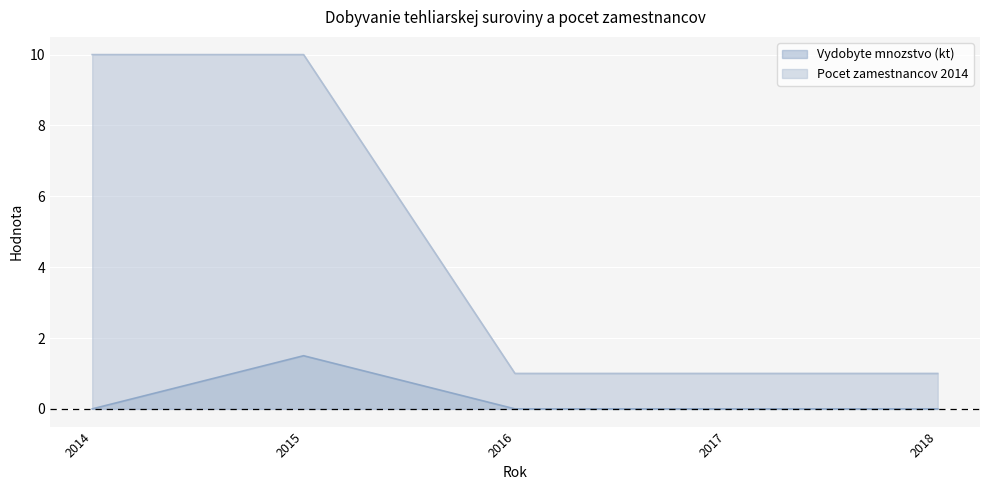

Which series has the largest total across all categories?

Pocet zamestnancov 2014 (line)